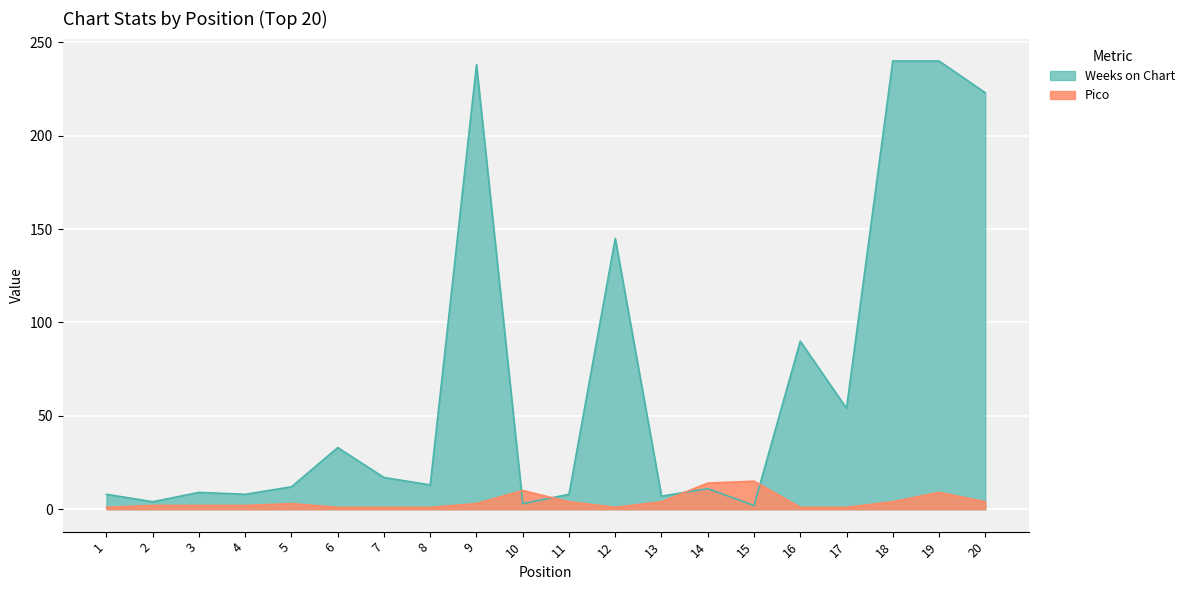

How many interior local valleys does the Pico series have?

1